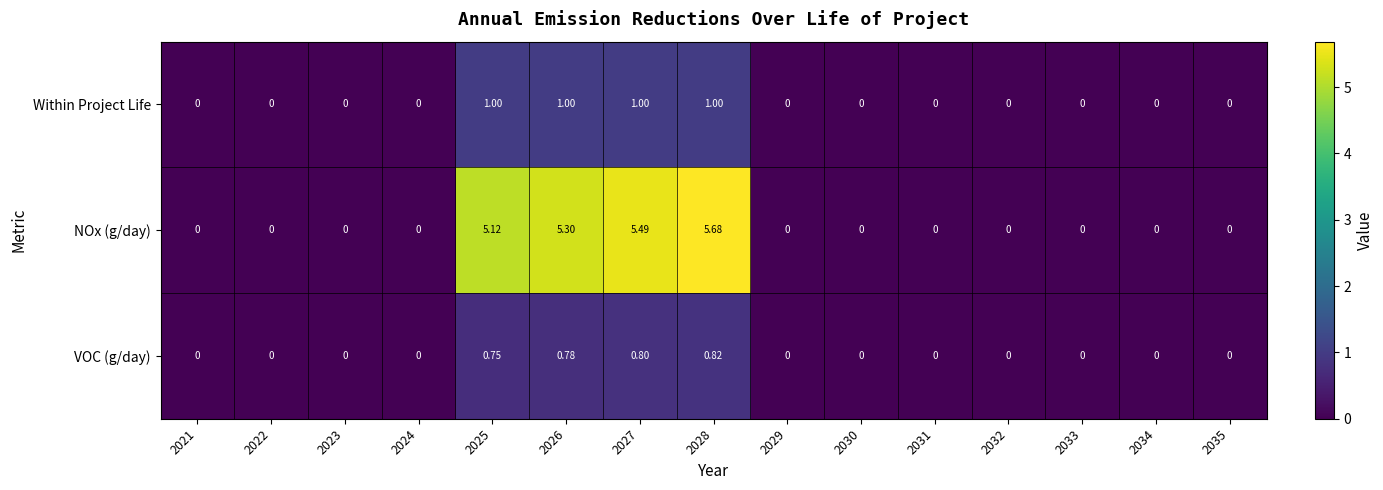

Rank the series at 2028 from highest to lowest value.

NOx (g/day), Within Project Life, VOC (g/day)